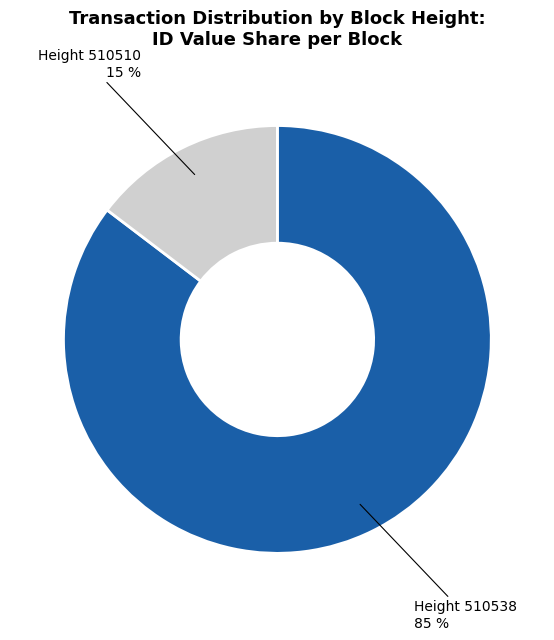

Does any single category account for the majority?

Yes